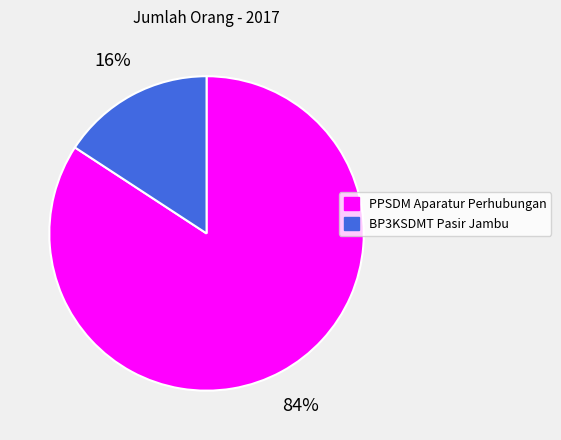

To the nearest percent, what percentage of the pie is BP3KSDMT Pasir Jambu?

16%